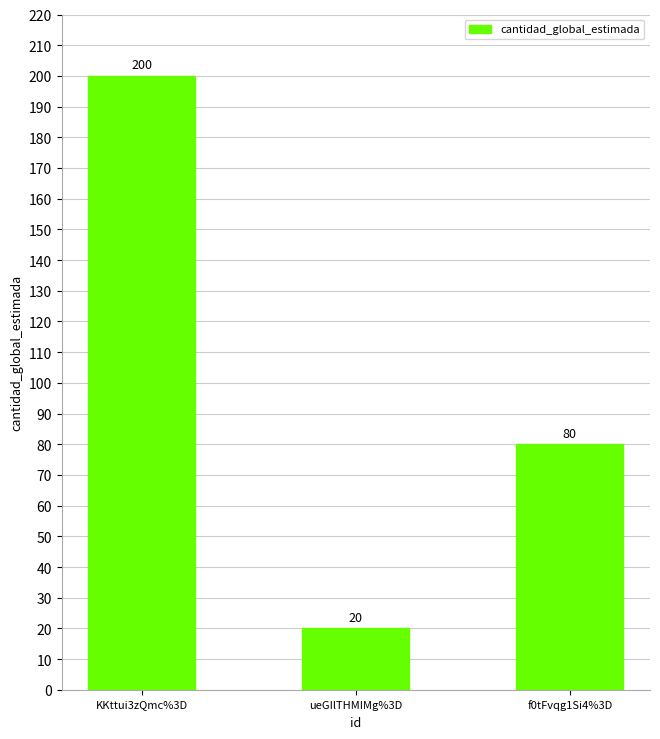

Count the number of categories in the chart.

3